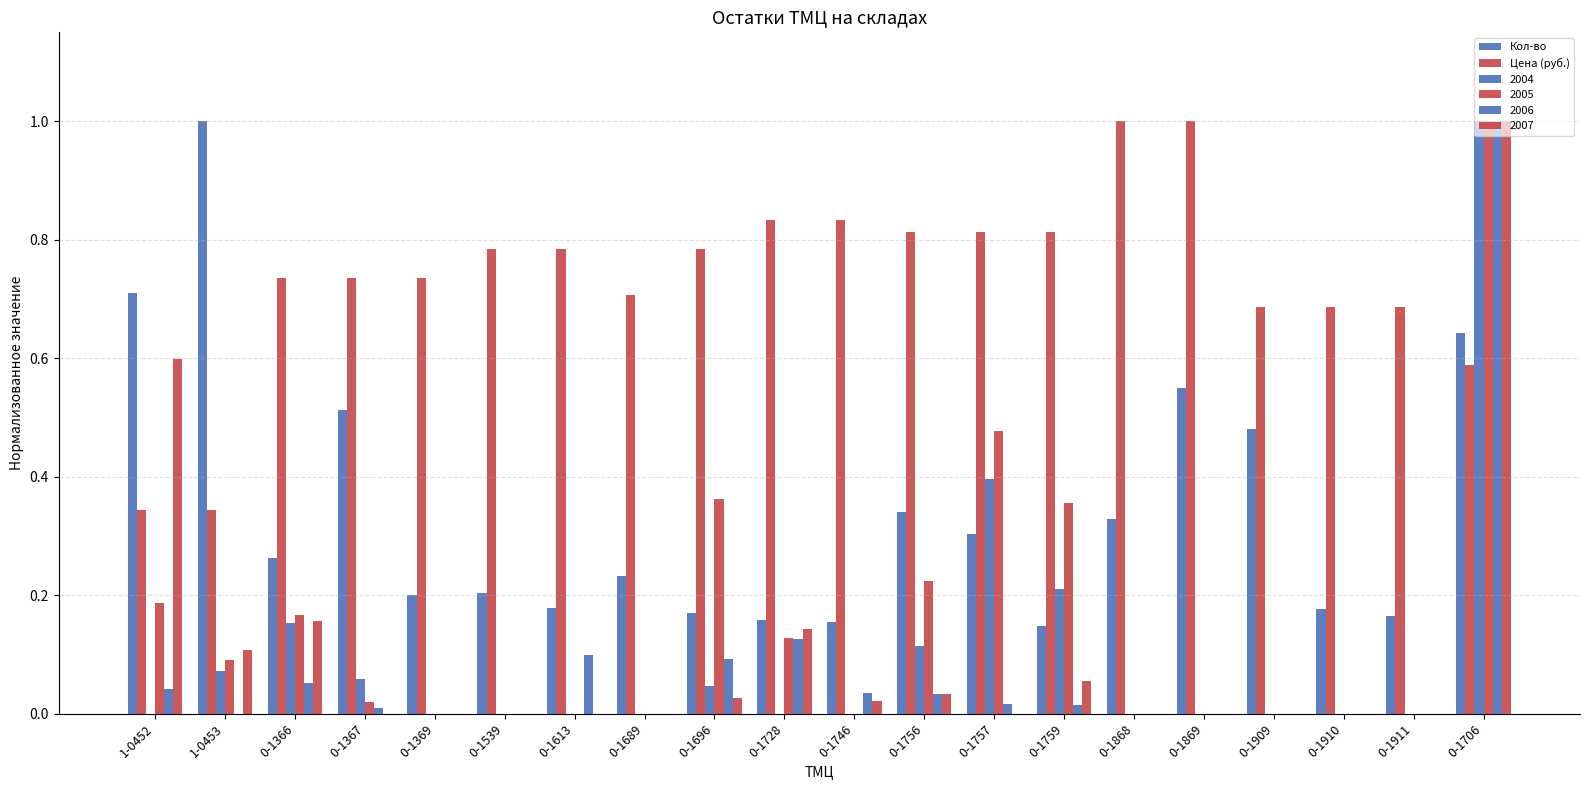

What is the difference between the maximum and minimum values in the Цена (руб.) series?

0.7